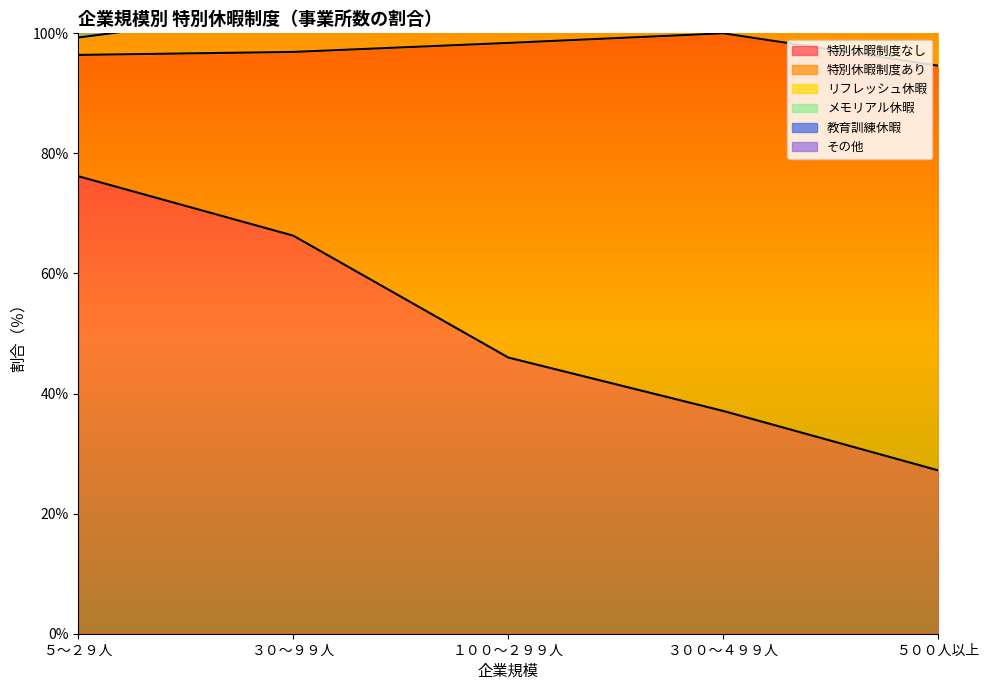

True or false: 特別休暇制度あり has more than 2 interior local peaks.

False